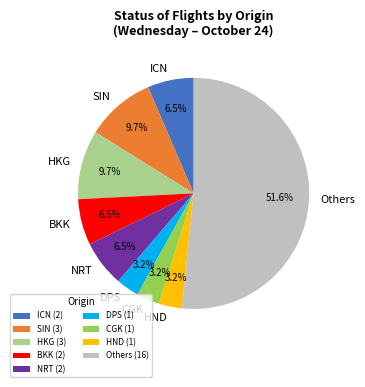

What percentage is the HND slice, to the nearest percent?

3%